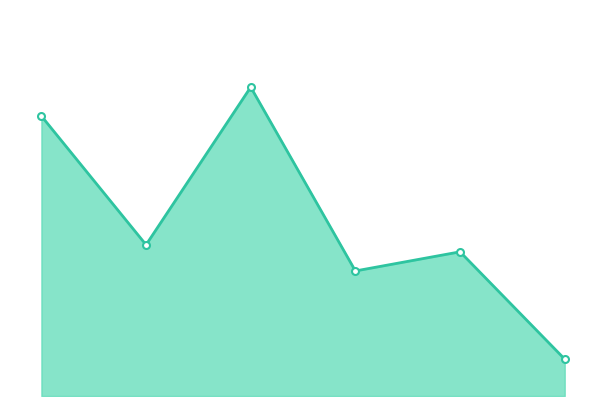

Is this an area chart (filled region under the line)?

Yes